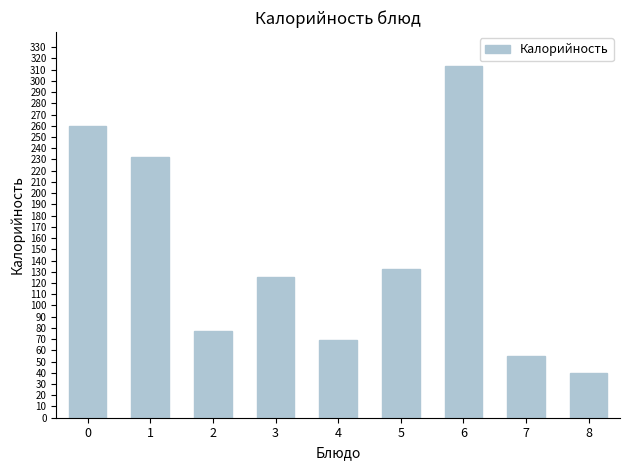

List the labels in order of value, largest first.

6, 0, 1, 5, 3, 2, 4, 7, 8